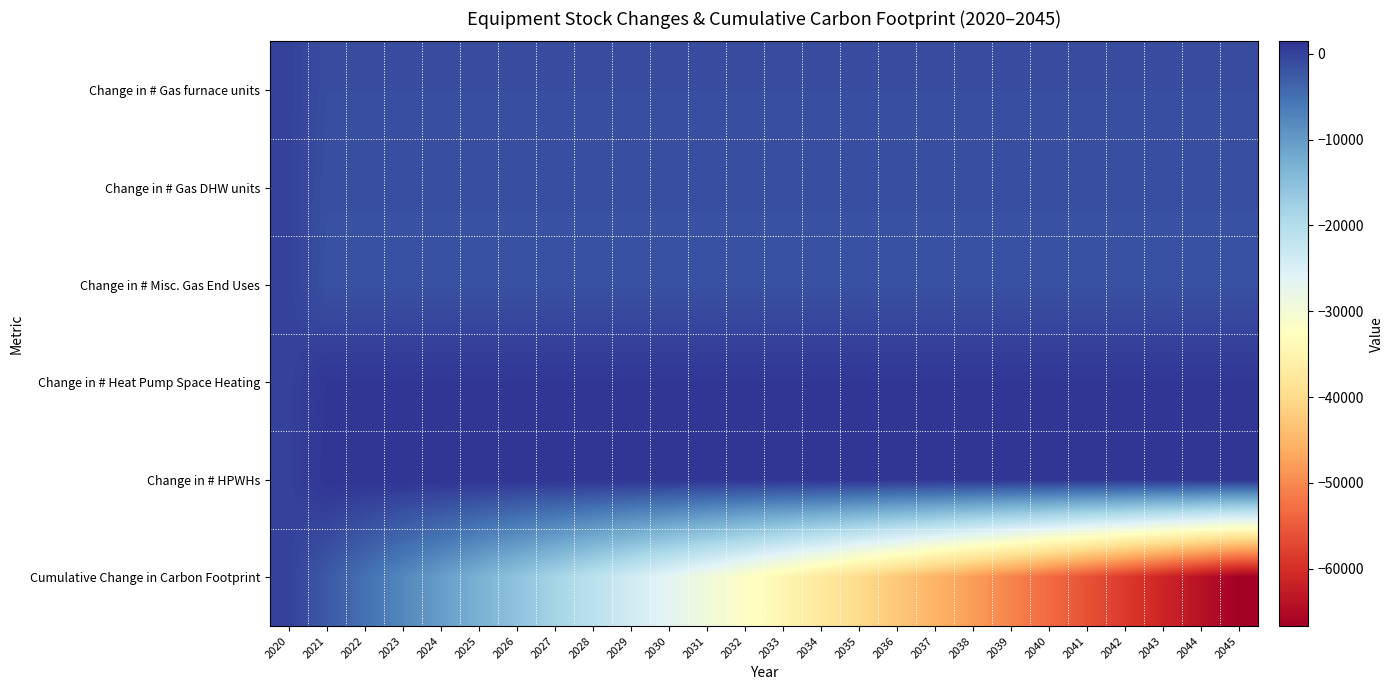

What is the difference between the highest and lowest values at 2033?

36110.5